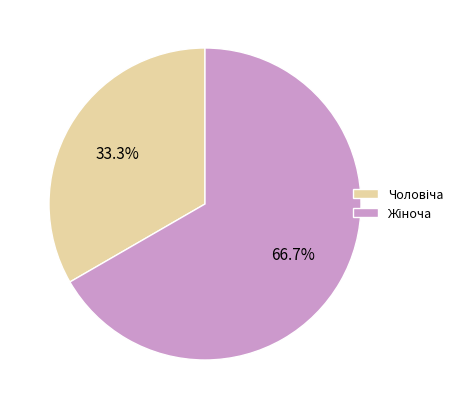

Is there any slice that represents more than half of the pie?

Yes